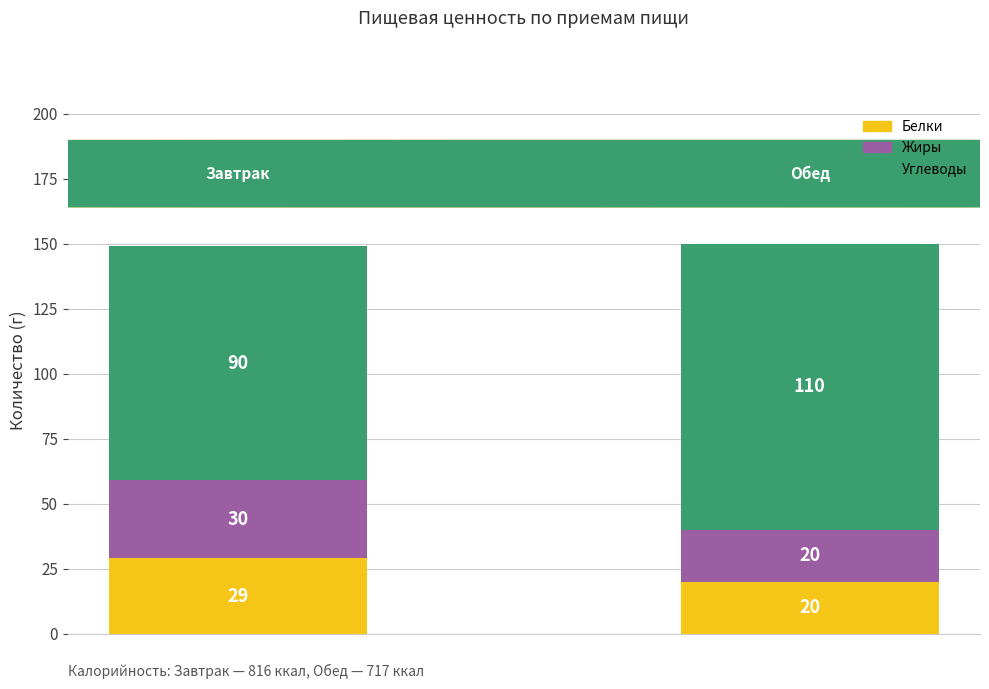

What is the maximum value for Белки?

29